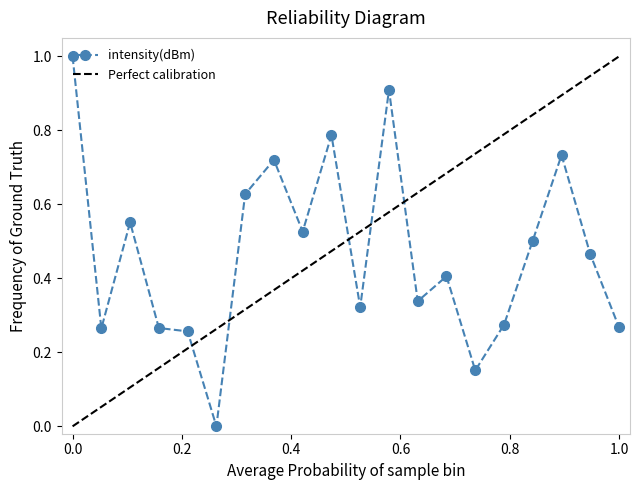

What is the maximum value for intensity(dBm)?

1.0